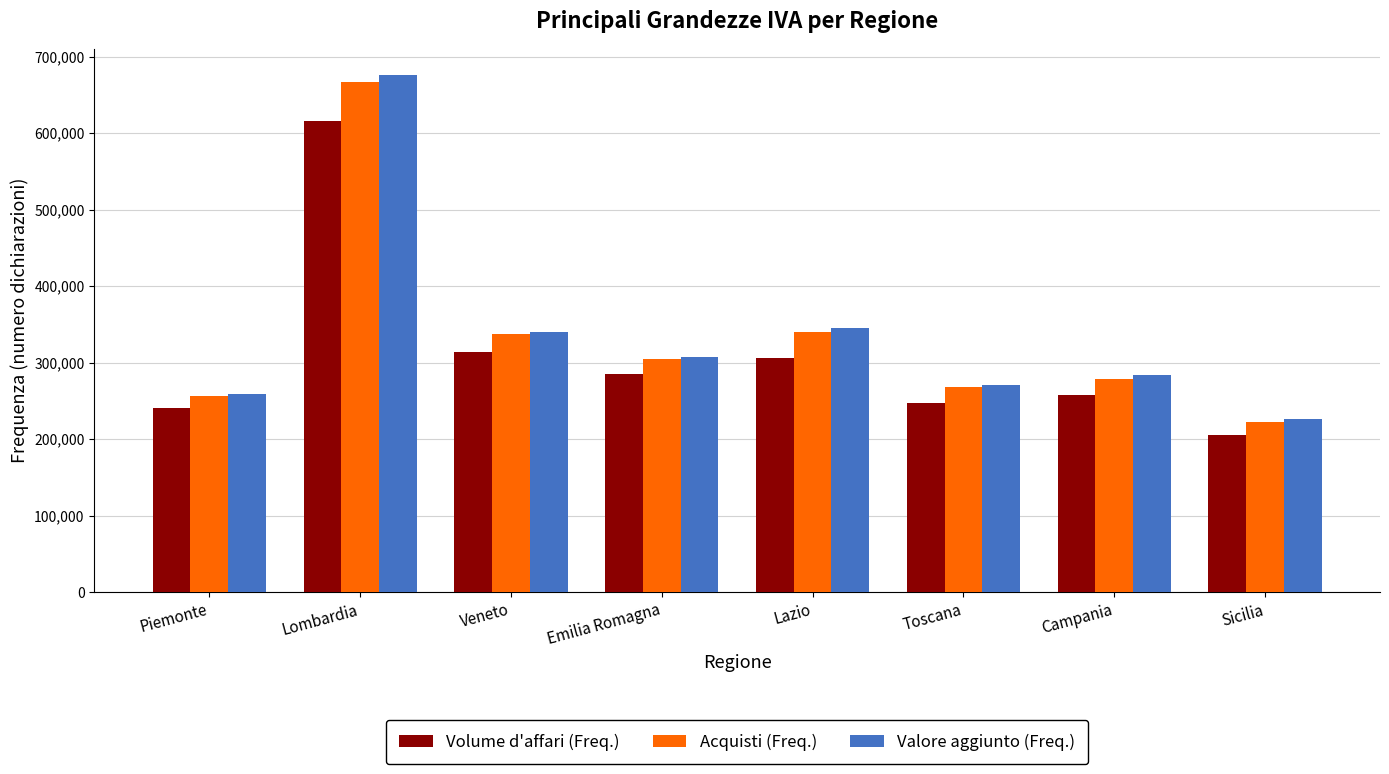

Read the Acquisti (Freq.) value at Toscana.

267755